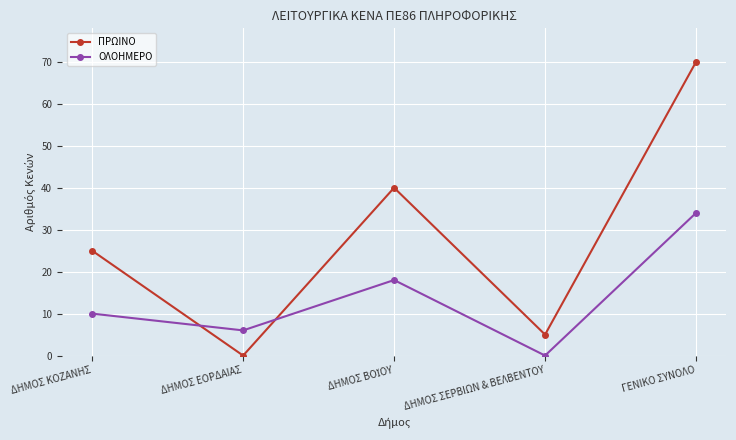

What is the sum of the ΟΛΟΗΜΕΡΟ values at ΔΗΜΟΣ ΕΟΡΔΑΙΑΣ and ΔΗΜΟΣ ΣΕΡΒΙΩΝ & ΒΕΛΒΕΝΤΟΥ?

6